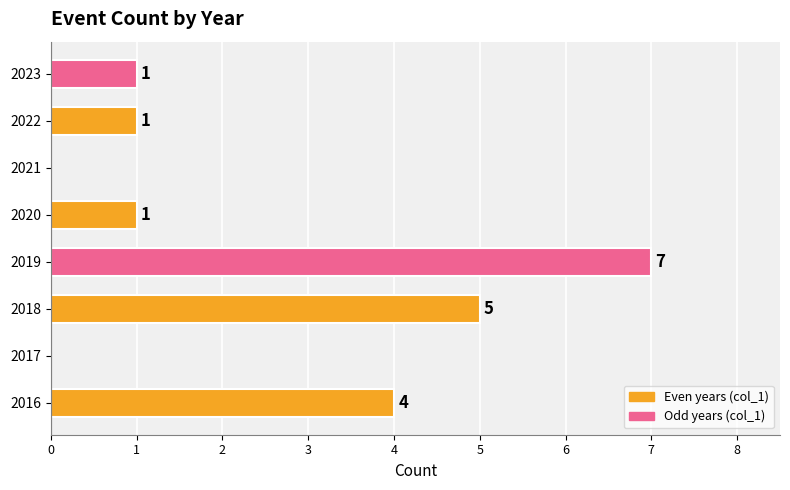

What is the sum of the values at 2020 and 2016?

5